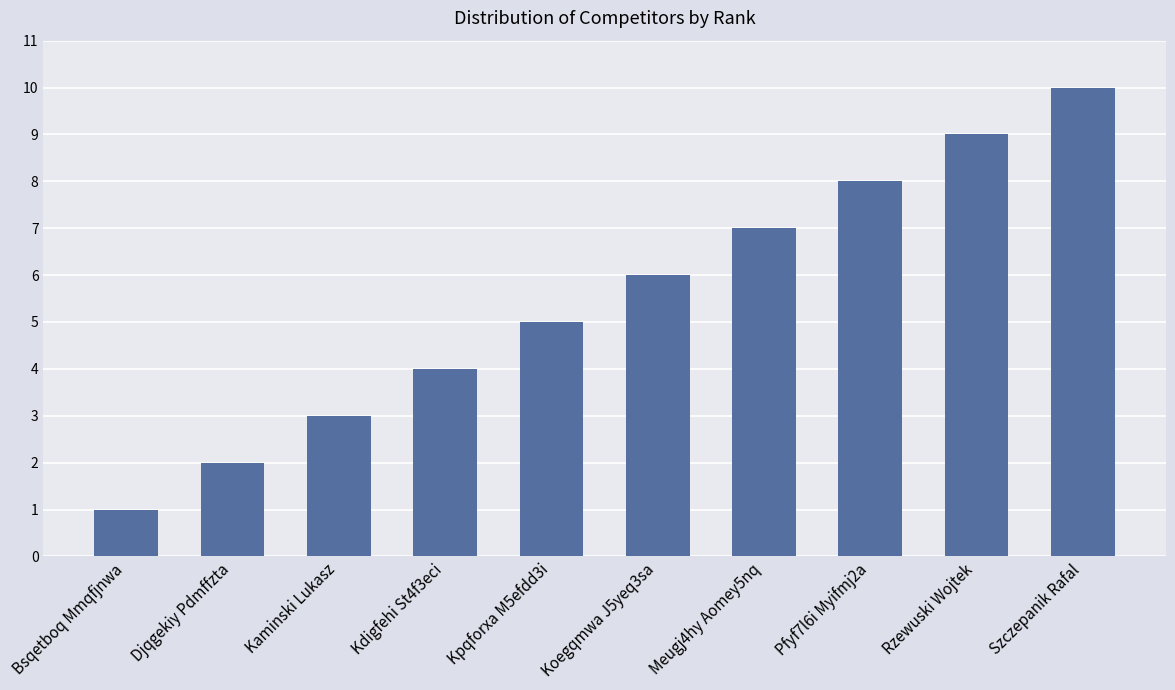

What is the ratio of the value at Bsqetboq Mmqfjnwa to the value at Pfyf7l6i Myifmj2a?

0.1